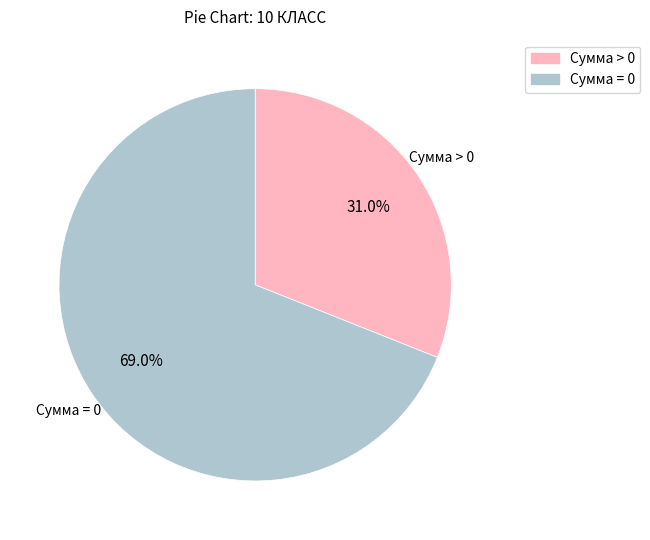

To the nearest percent, what percentage of the pie is Сумма > 0?

31%